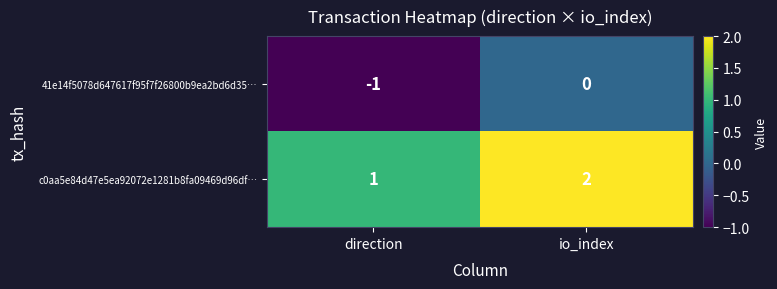

Rank the series by their average value, from lowest to highest.

41e14f5078d647617f95f7f26800b9ea2bd6d35…, c0aa5e84d47e5ea92072e1281b8fa09469d96df…